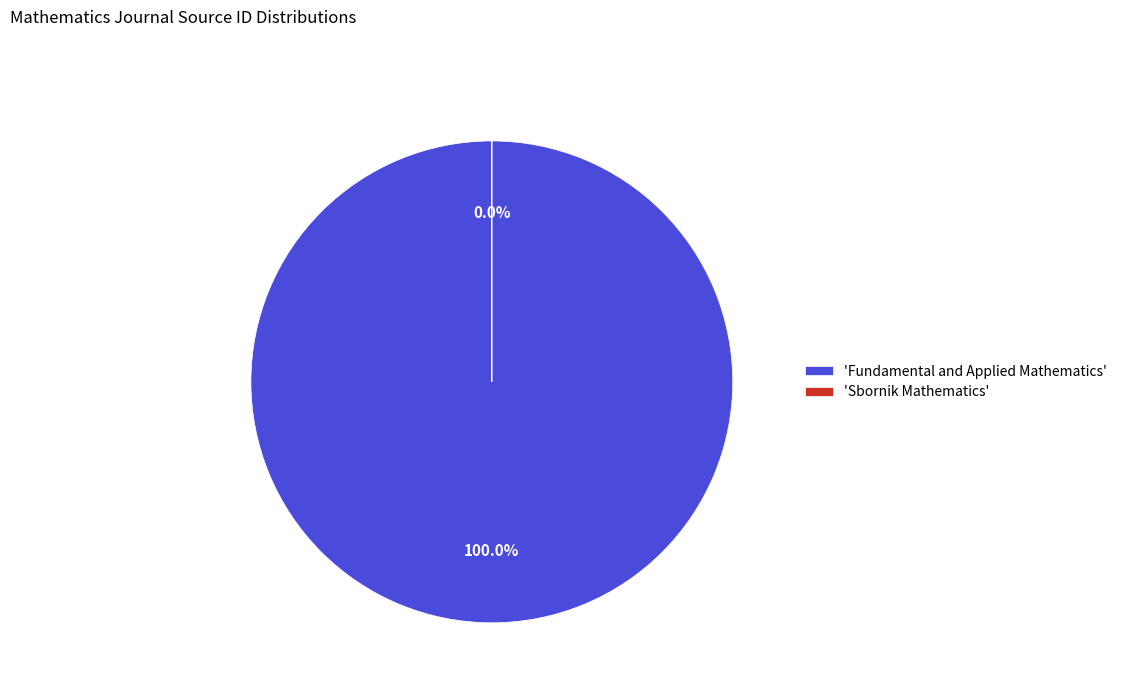

True or false: Sbornik Mathematics accounts for 15% of the total.

False